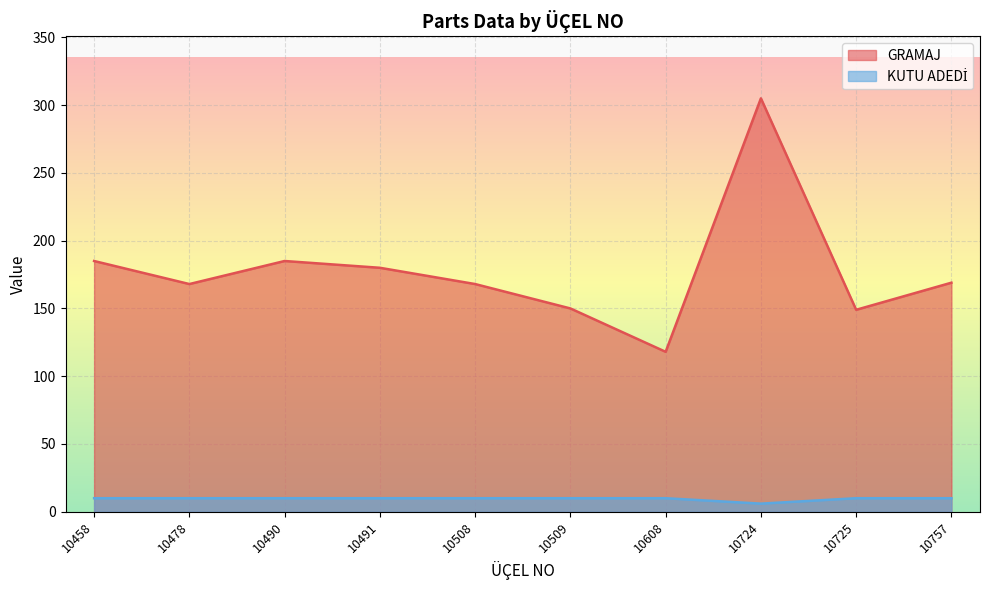

What is the sum of the KUTU ADEDİ values at 10725 and 10724?

16